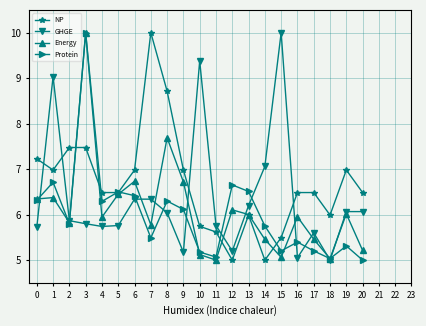

At which category is the sum across all series the highest?

3